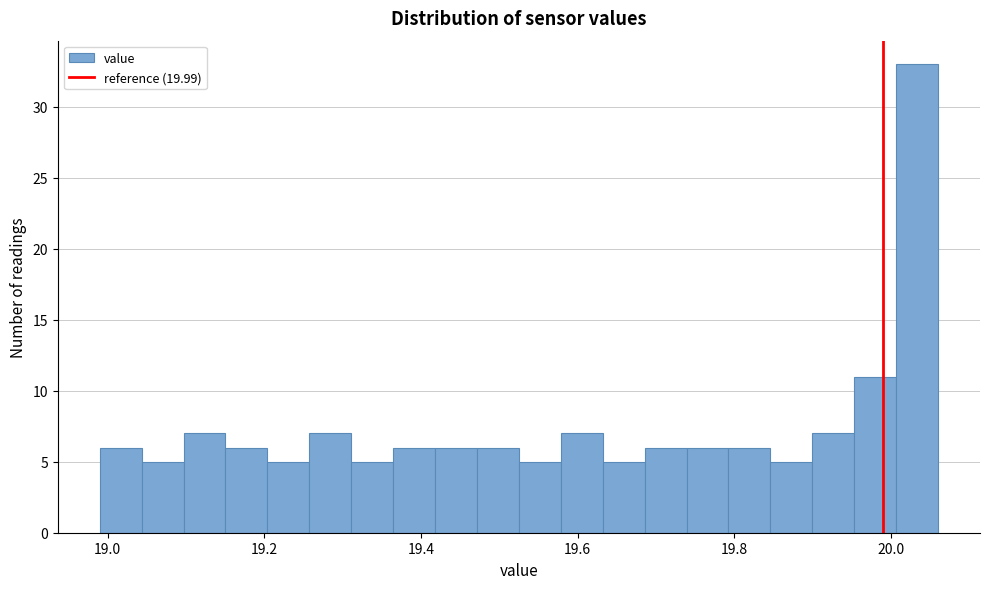

Around what value on the x-axis is the tallest bar? Give the approximate position of its centre, as read against the axis.

20.04